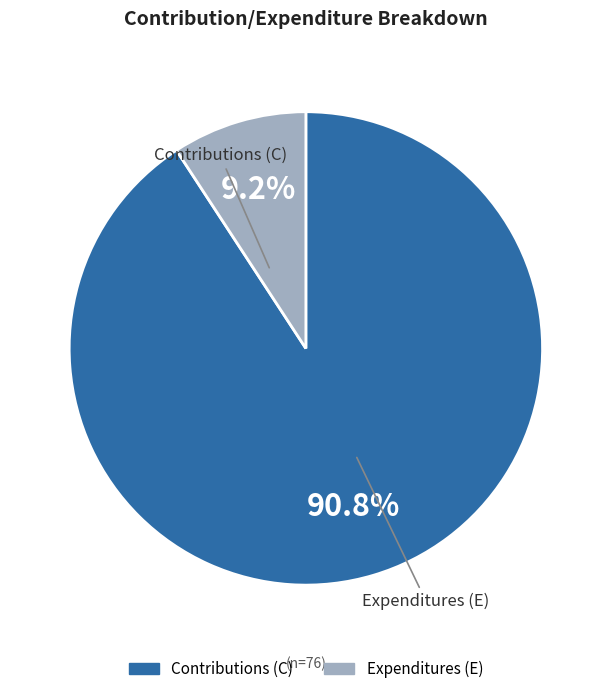

Which category has the smallest portion of the pie?

E